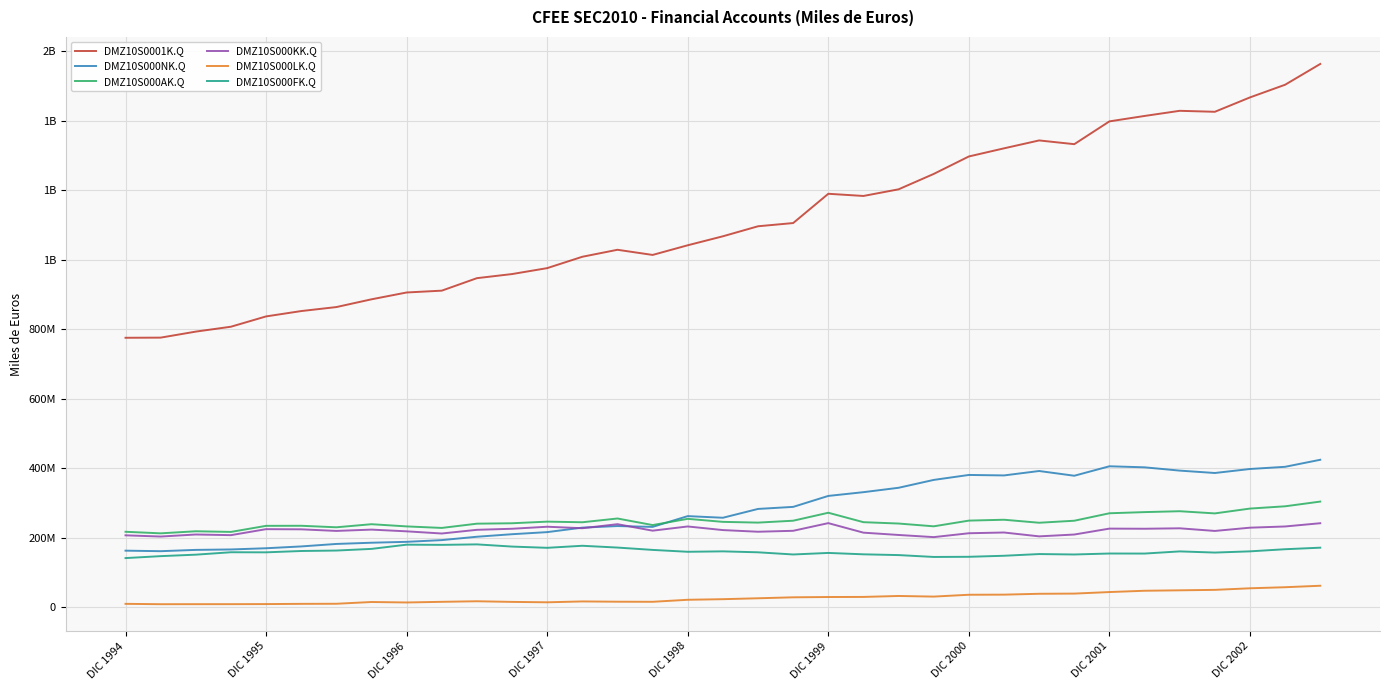

Is this an area chart (filled region under the line)?

No